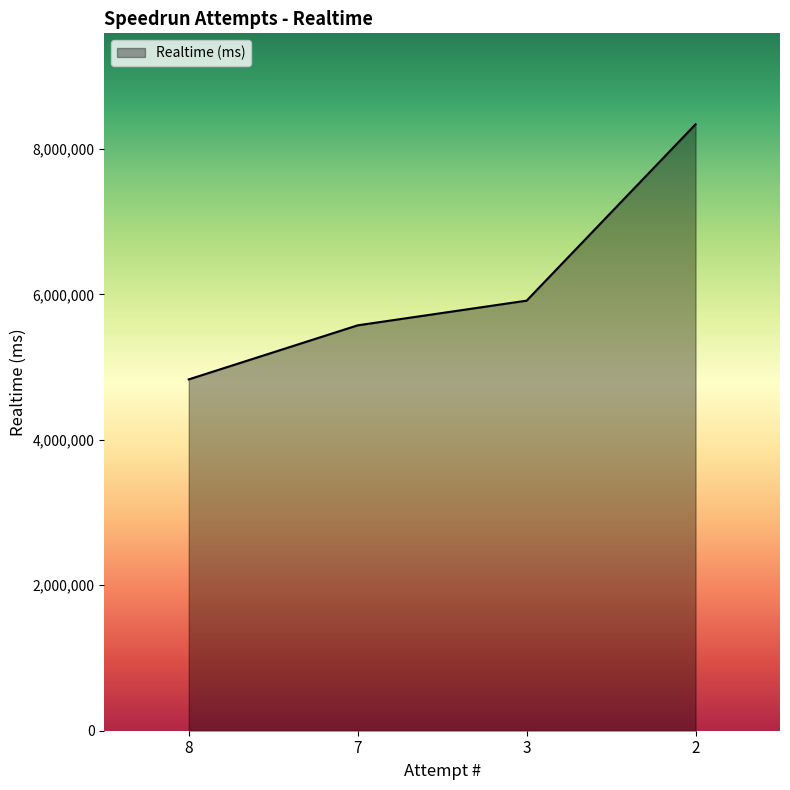

Reading left to right, list all the values displayed in this chart.

4830367	5573585	5912746	8337397